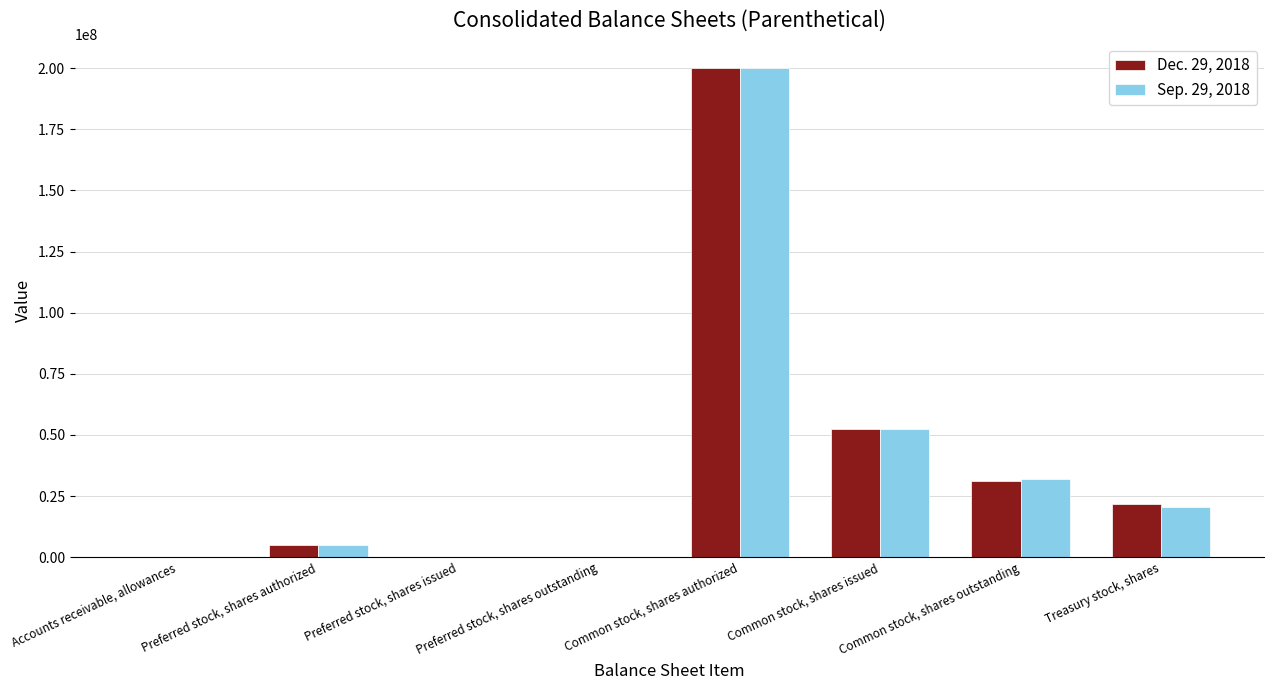

Is the value of Sep. 29, 2018 at Common stock, shares outstanding greater than the value of Dec. 29, 2018 at Accounts receivable, allowances?

Yes